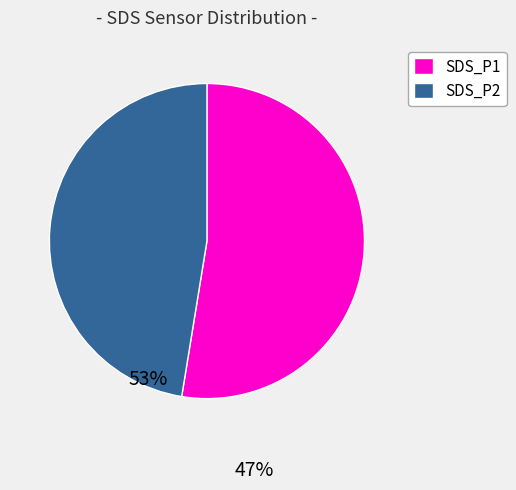

Does any single category account for the majority?

Yes